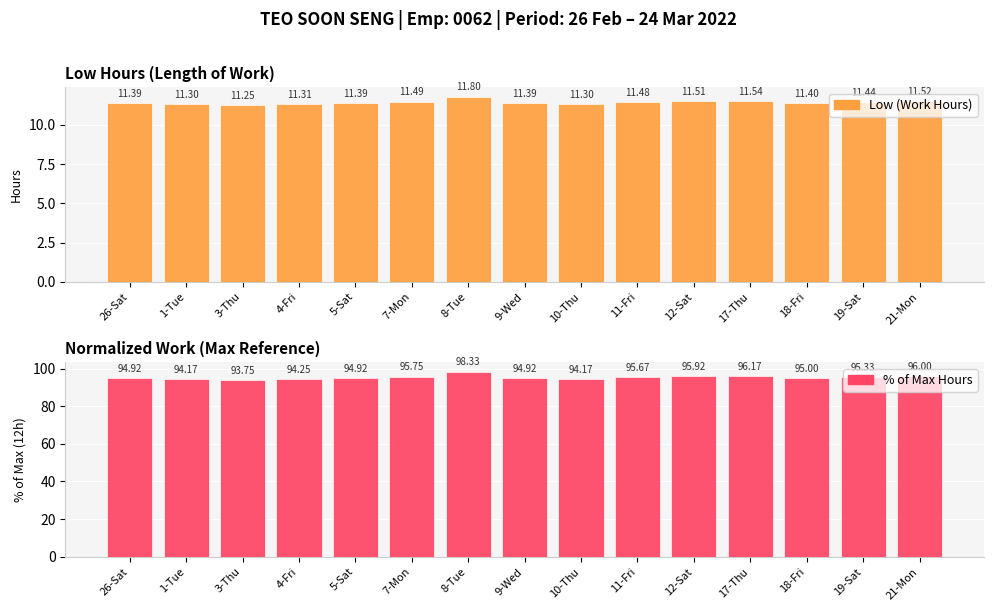

What is the difference between the Low (Work Hours) values at 9-Wed and 11-Fri?

0.1